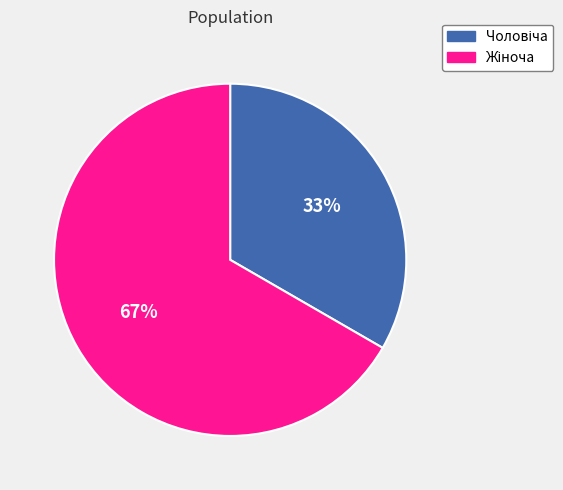

Is there any slice that represents more than half of the pie?

Yes